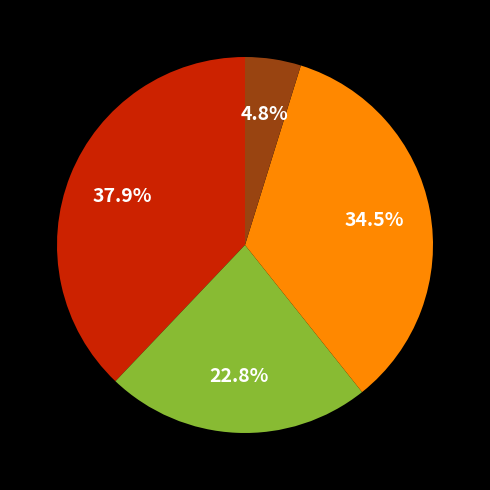

Is there a majority slice in this chart?

No